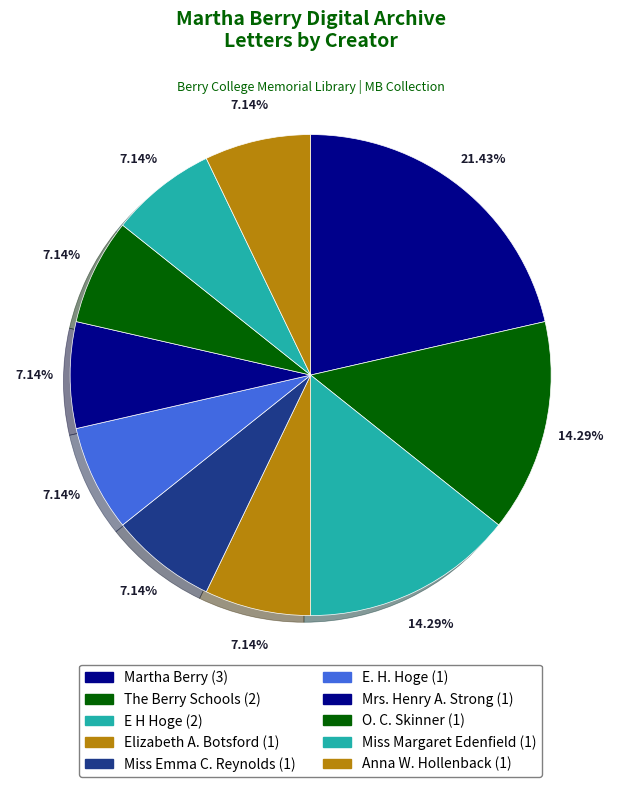

How many slices are in this pie chart?

10